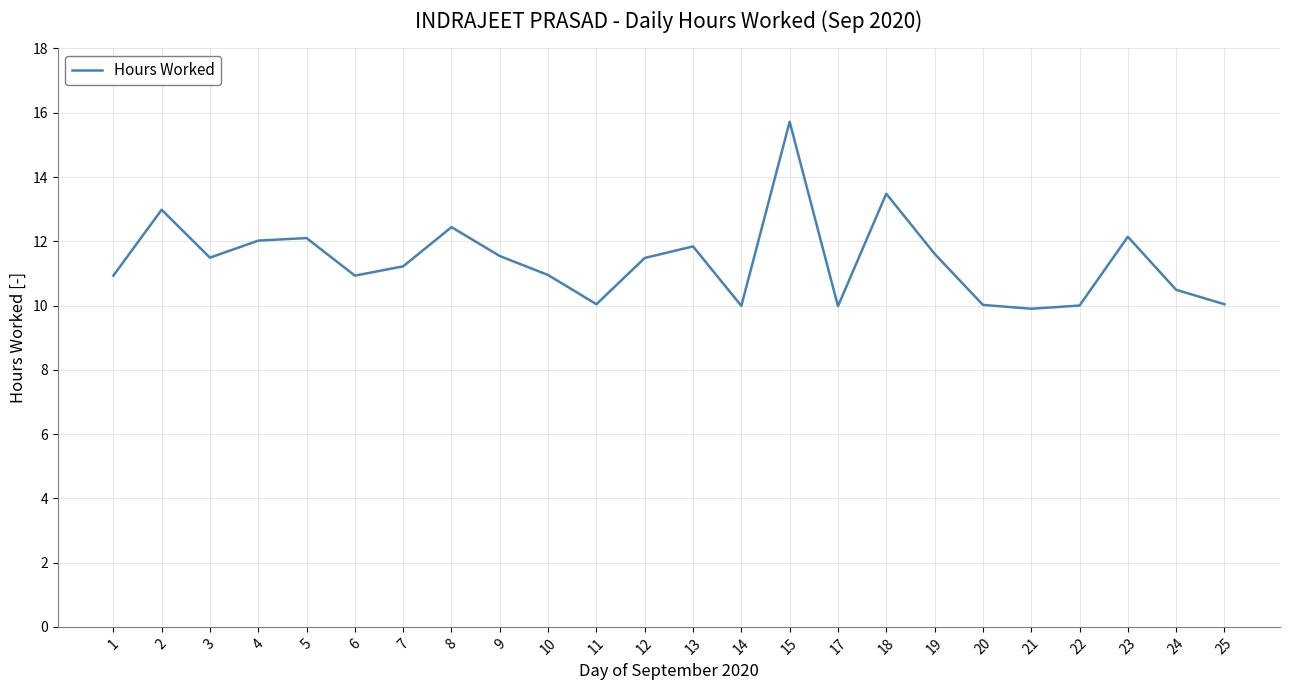

True or false: the data has more than 2 interior local peaks.

True